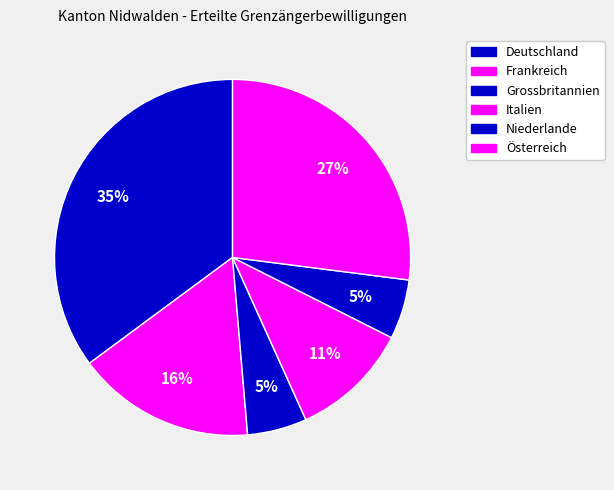

Is Italien the majority of the pie?

No